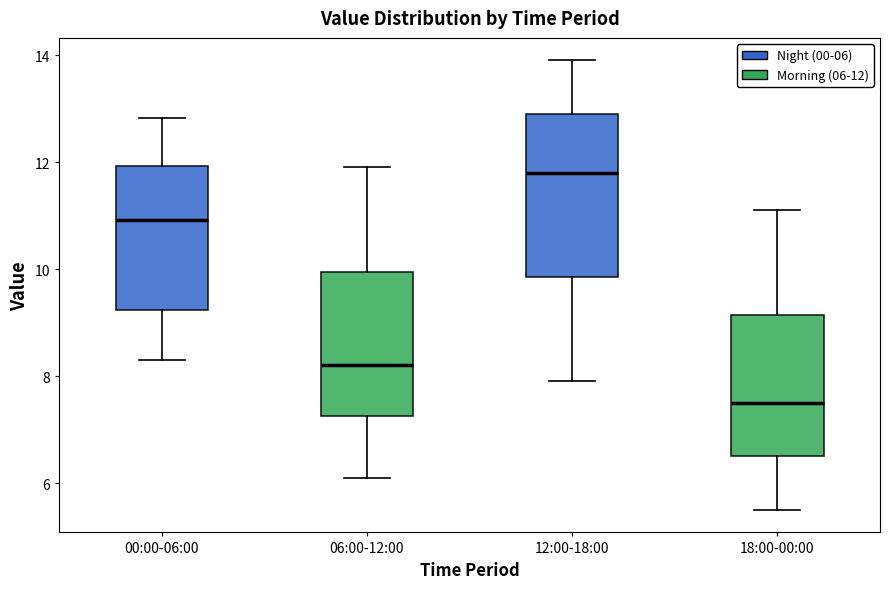

Which box is the tallest, from its lower edge to its upper edge?

12:00-18:00